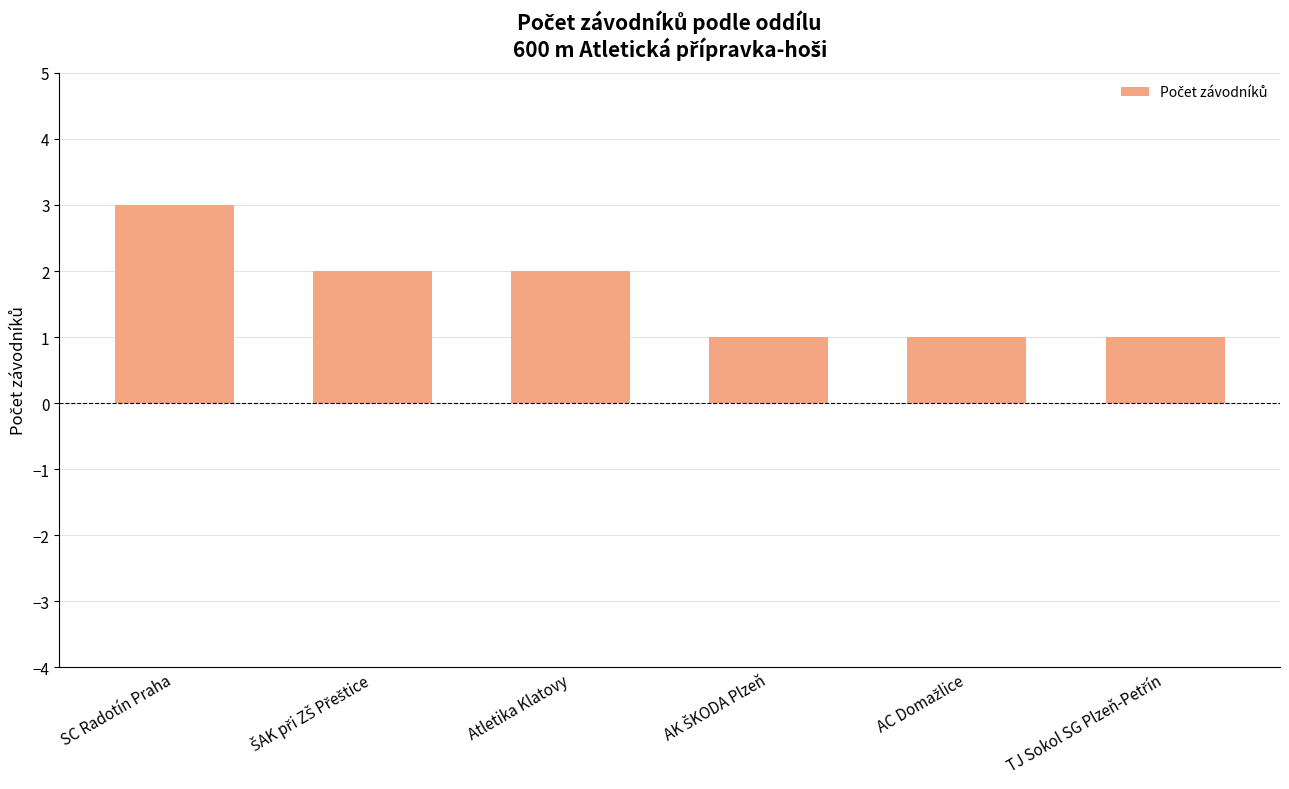

What is the greatest value displayed?

3